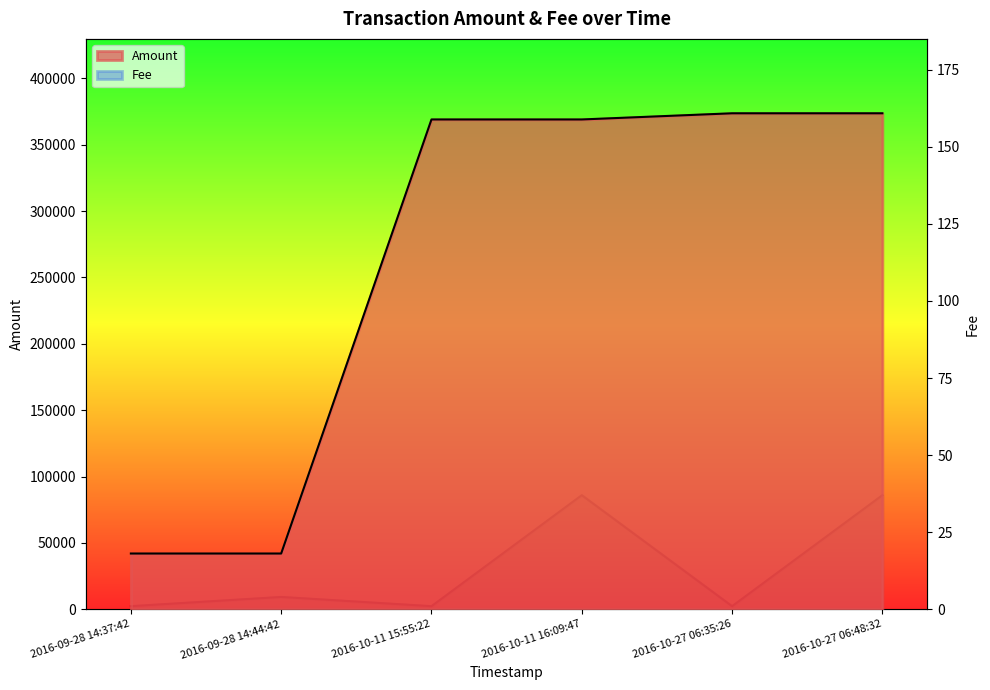

Reading left to right, what are all the values shown in this chart?

Amount: 2016-09-28 14:37:42=41999	2016-09-28 14:44:42=42000	2016-10-11 15:55:22=368999	2016-10-11 16:09:47=369000	2016-10-27 06:35:26=373649	2016-10-27 06:48:32=373650
Fee: 2016-09-28 14:37:42=1	2016-09-28 14:44:42=4	2016-10-11 15:55:22=1	2016-10-11 16:09:47=37	2016-10-27 06:35:26=1	2016-10-27 06:48:32=37